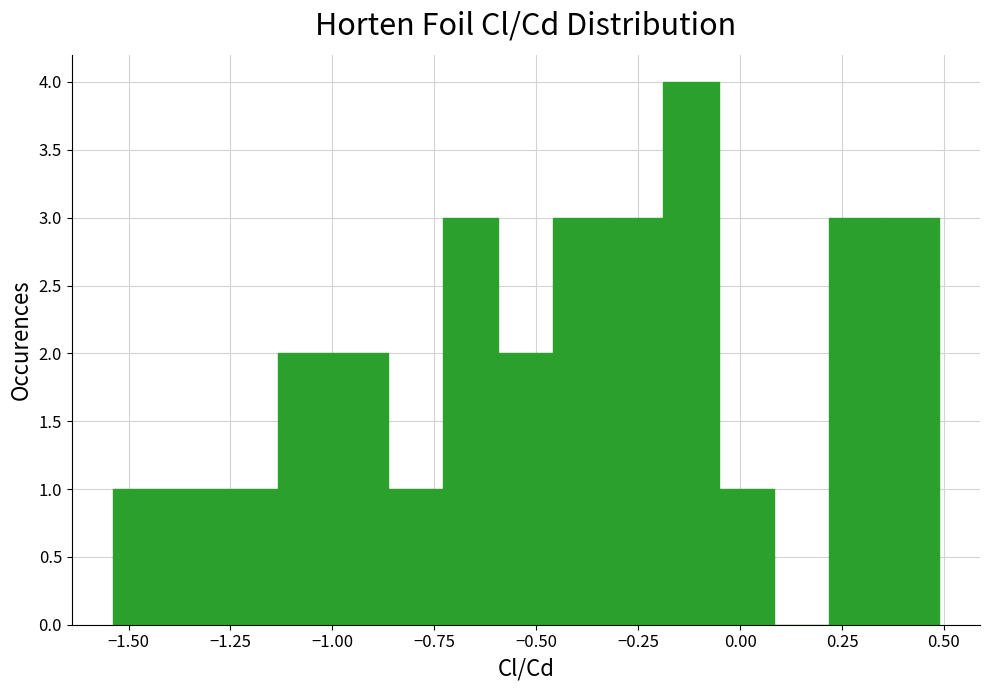

Around what value on the x-axis is the tallest bar? Give the approximate position of its centre, as read against the axis.

-0.10